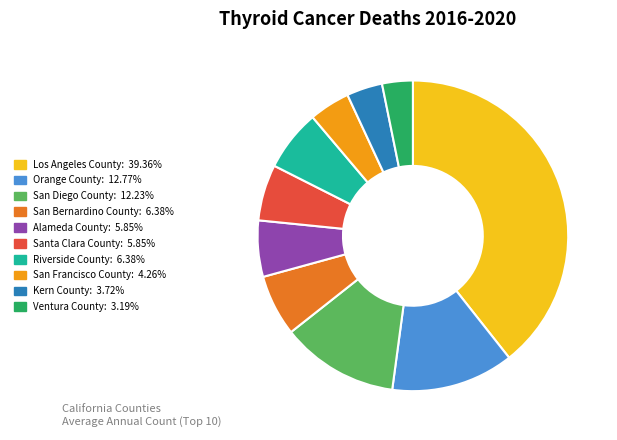

Which slice is the smallest?

Ventura County